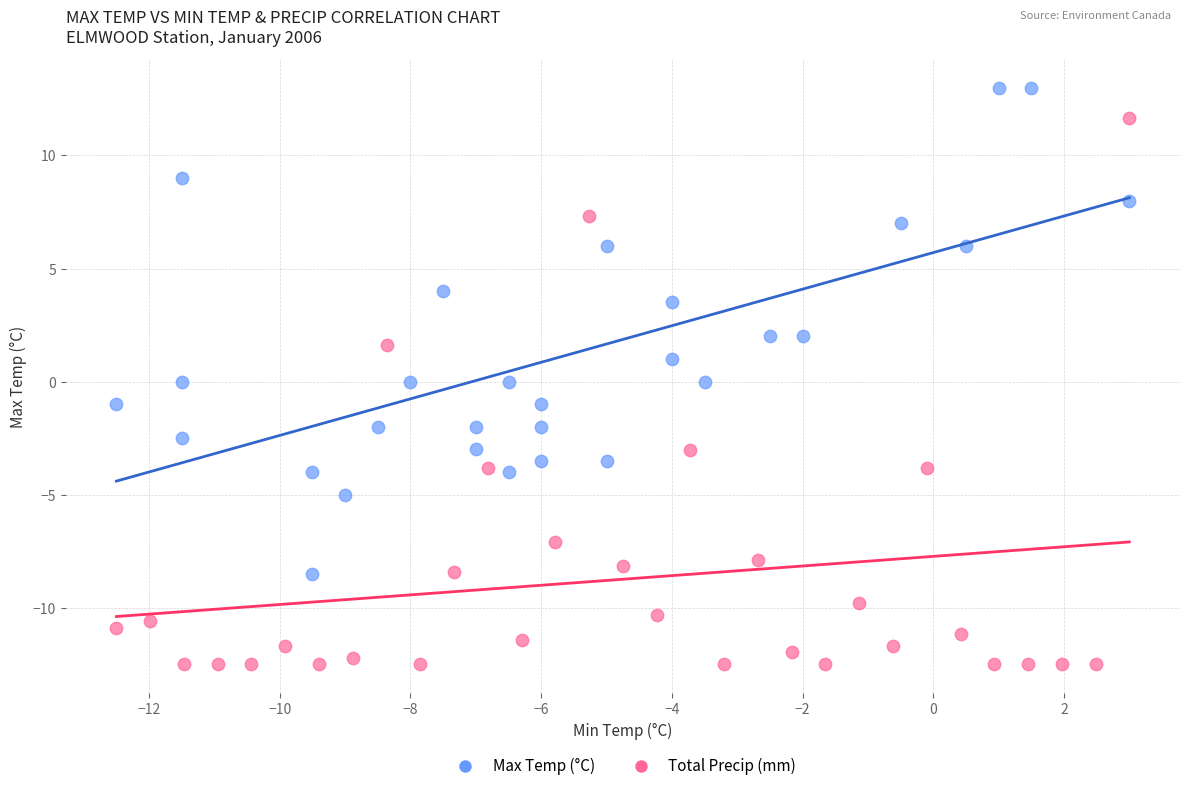

Which series has the widest spread of Y values?

Total Precip (mm)